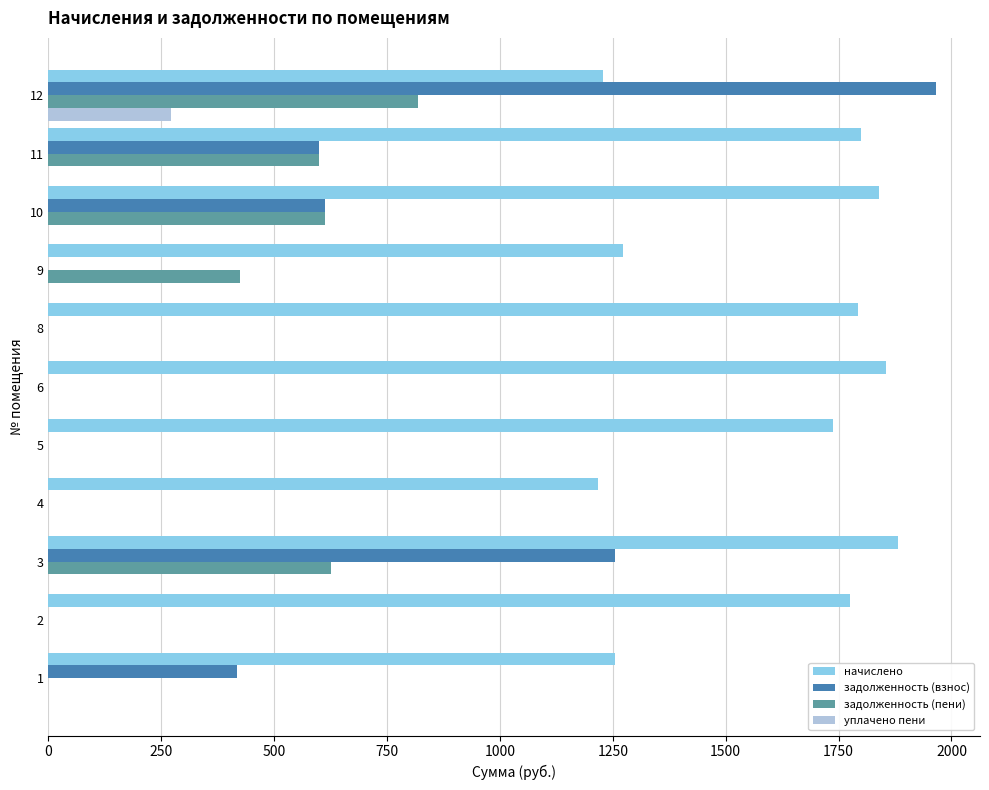

What is the sum of the начислено values at 5 and 12?

2965.8